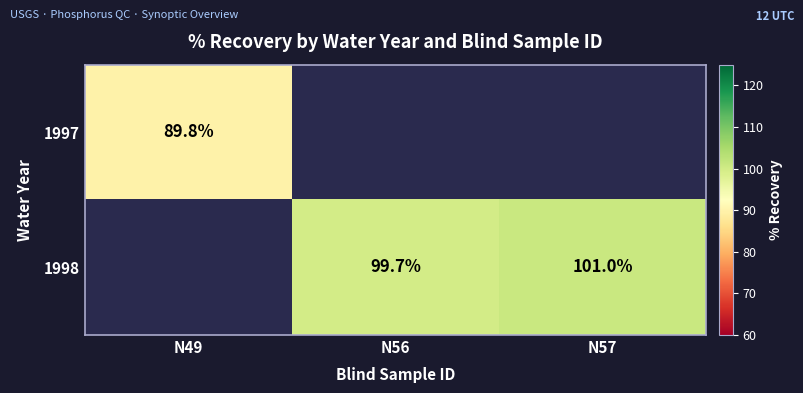

At how many categories does at least one series exceed 92?

2